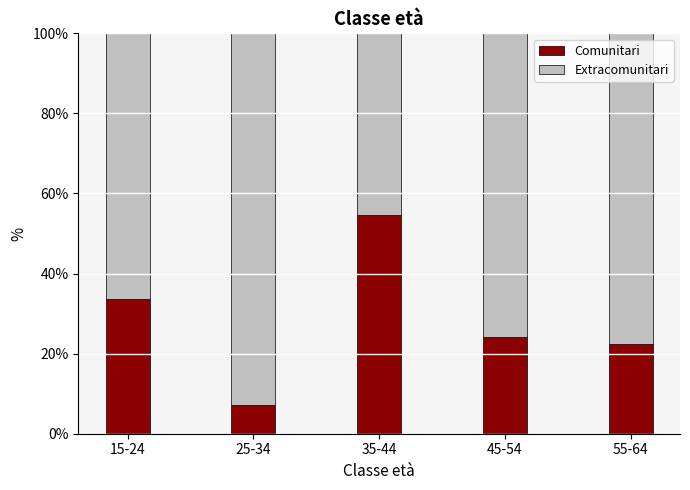

Where is Comunitari nearest to the value 30?

15-24